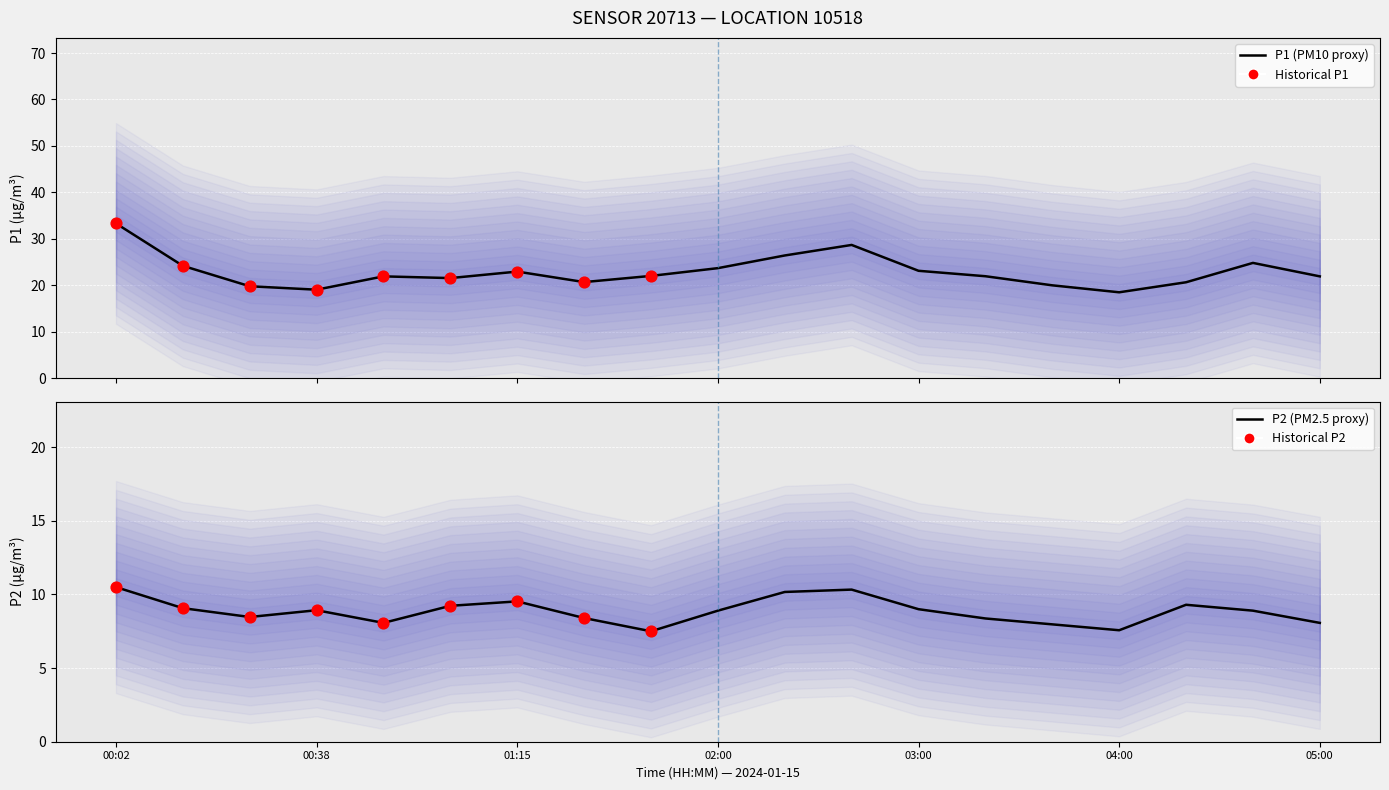

Which series reaches the minimum Y coordinate?

P2